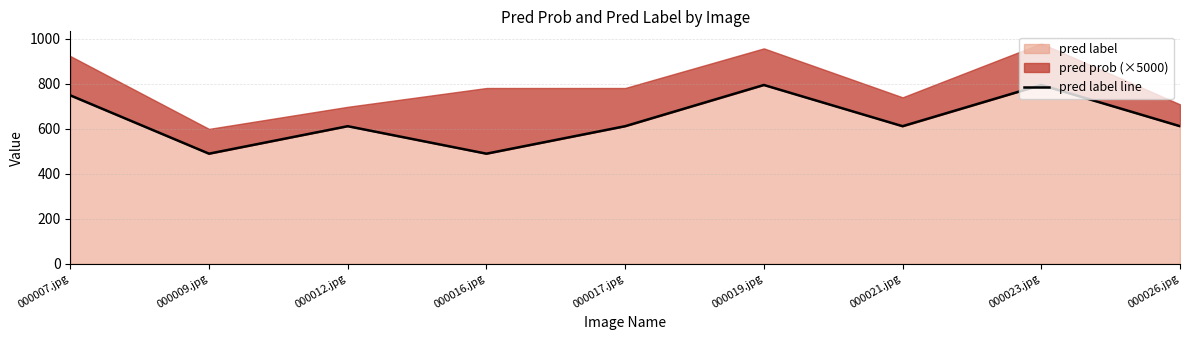

How many points are lower than both their immediate neighbors (excluding endpoints)?

3